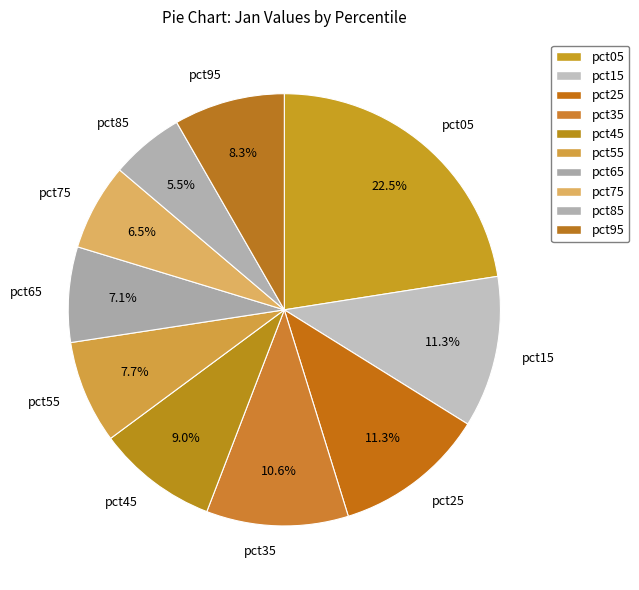

The pct45 slice represents 1% of the pie. True or false?

False